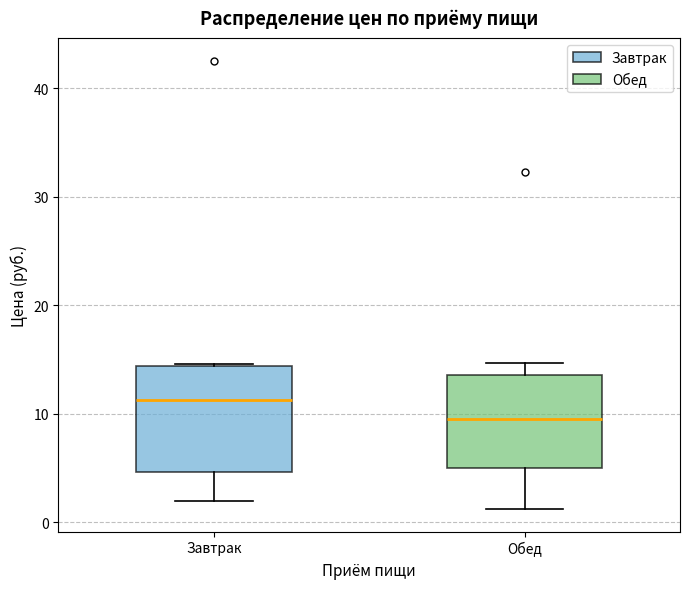

Reading left to right, read every box against the y-axis: the position of its median line, the range the box covers, and the ends of its whiskers. The values are not printed on the chart, so give them approximately, as read against the axis.

Завтрак: median 11, box 5 to 14, whiskers 2 to 15
Обед: median 9, box 5 to 14, whiskers 1 to 15